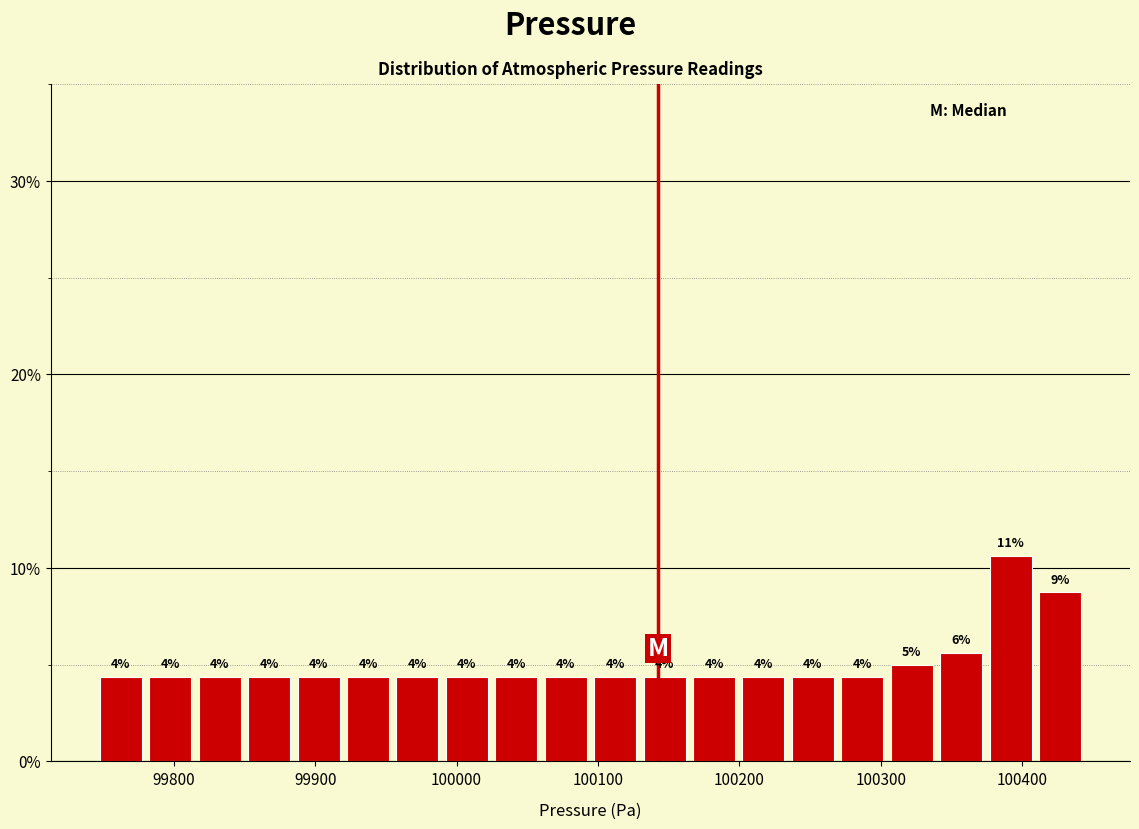

Read against the x-axis, roughly where is the centre of the tallest bar?

100390